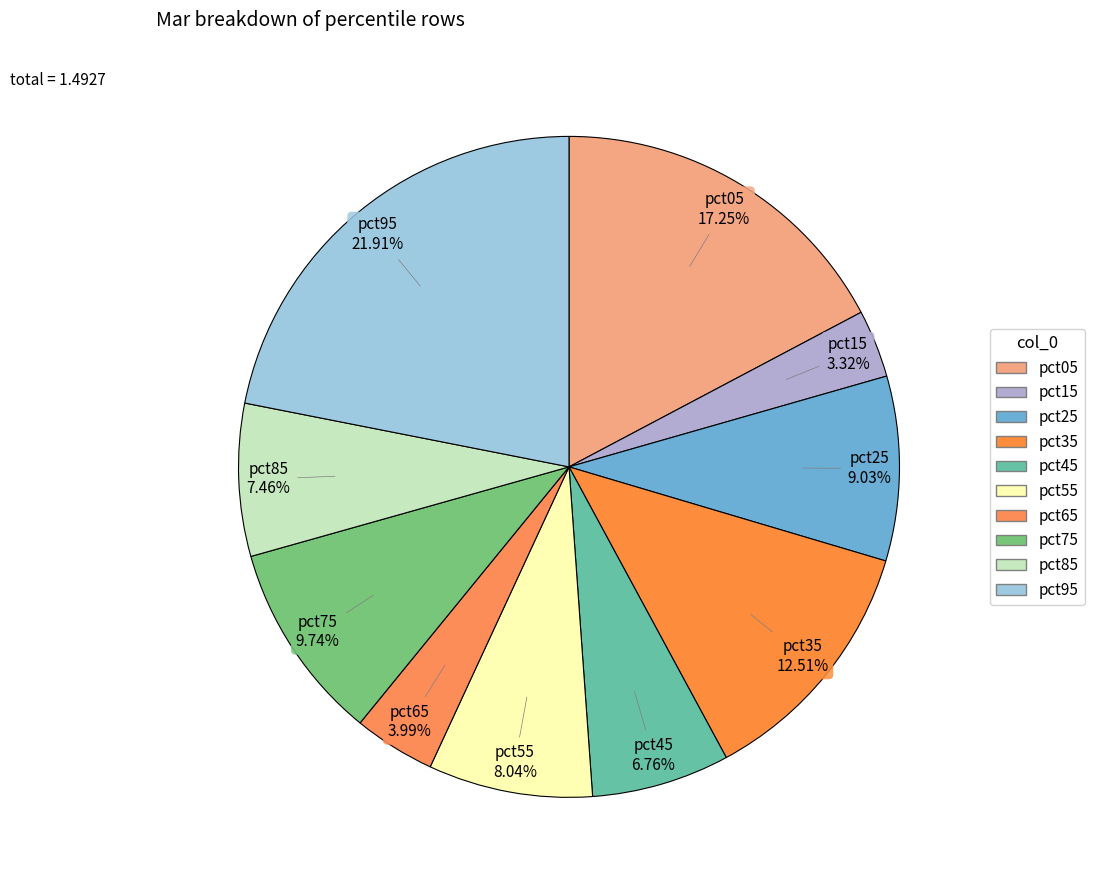

To the nearest percent, what percentage of the pie is pct95?

22%